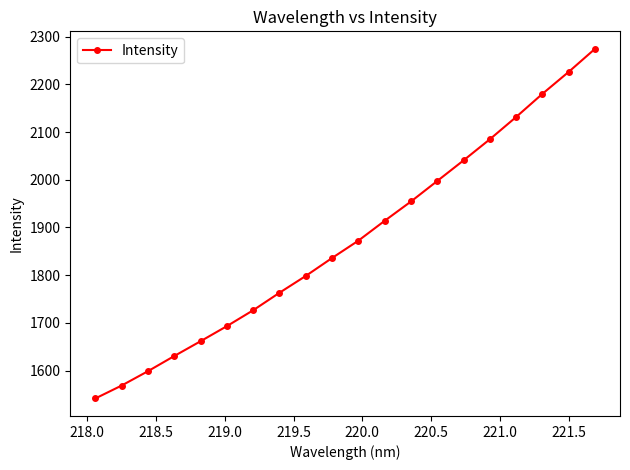

What is the sum of all values?

37493.5